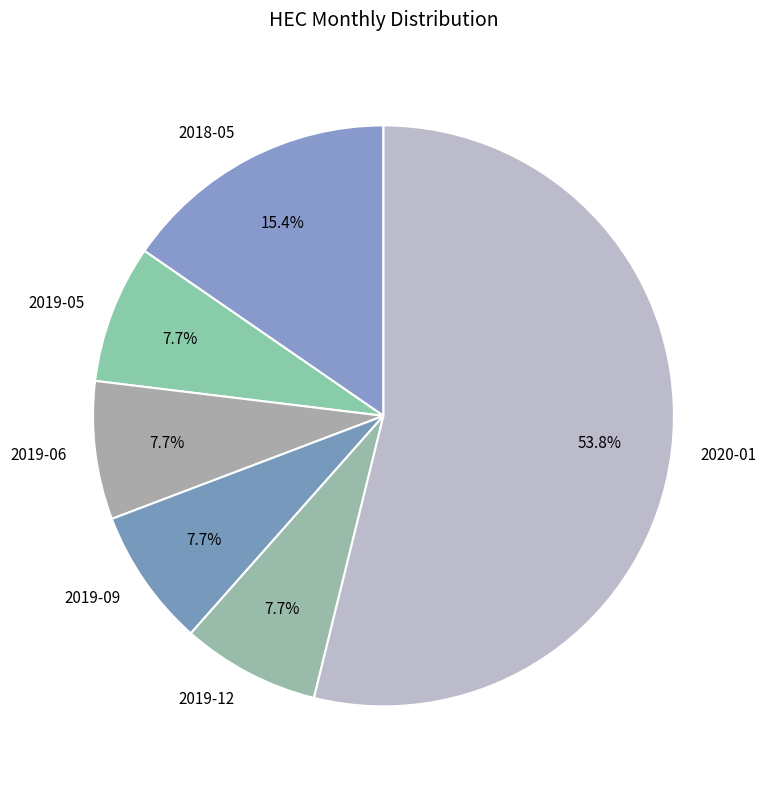

The 2019-09 slice represents 8% of the pie. True or false?

True